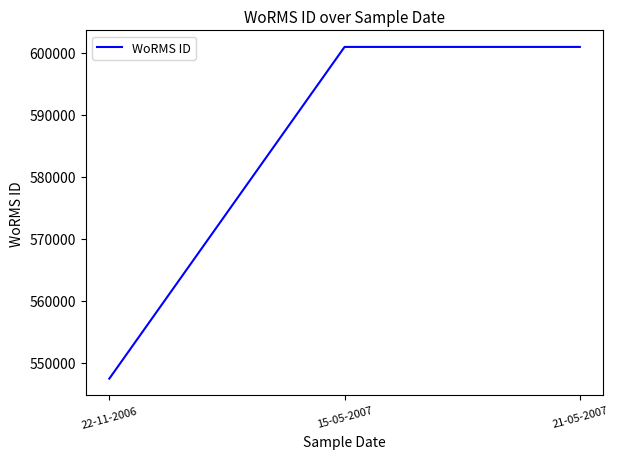

How many lines are shown in the chart?

1